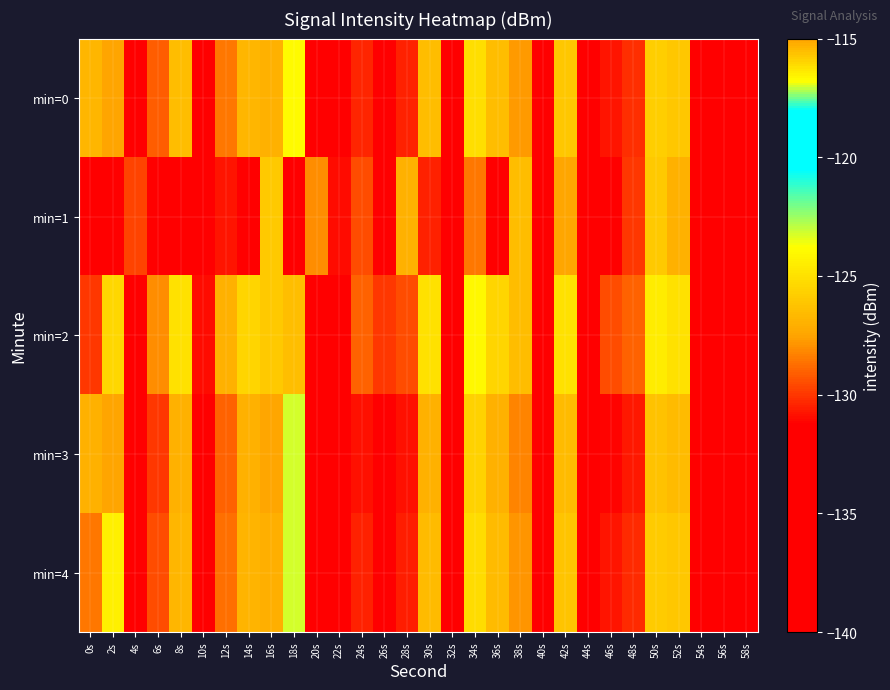

Reading right to left, what are all the values shown in this chart?

min=0: 58s=-133.2	56s=-134.0	54s=-135.3	52s=-126.0	50s=-125.8	48s=-130.2	46s=-130.7	44s=-138.7	42s=-126.1	40s=-139.2	38s=-127.7	36s=-126.5	34s=-125.1	32s=-135.1	30s=-126.5	28s=-130.5	26s=-131.4	24s=-130.4	22s=-135.2	20s=-135.0	18s=-116.8	16s=-127.0	14s=-126.8	12s=-128.5	10s=-132.6	8s=-126.5	6s=-129.1	4s=-138.1	2s=-115.0	0s=-126.8
min=1: 58s=-133.5	56s=-134.0	54s=-136.0	52s=-127.0	50s=-126.0	48s=-130.0	46s=-131.5	44s=-139.0	42s=-127.5	40s=-138.0	38s=-126.5	36s=-132.5	34s=-128.5	32s=-134.0	30s=-130.5	28s=-127.0	26s=-133.0	24s=-129.5	22s=-131.0	20s=-128.0	18s=-134.7	16s=-126.0	14s=-132.0	12s=-130.8	10s=-131.9	8s=-136.5	6s=-132.8	4s=-129.7	2s=-135.6	0s=-138.4
min=2: 58s=-132.0	56s=-132.0	54s=-134.0	52s=-125.0	50s=-124.5	48s=-129.0	46s=-129.5	44s=-137.5	42s=-125.0	40s=-138.0	38s=-126.5	36s=-125.5	34s=-124.0	32s=-134.0	30s=-125.0	28s=-129.5	26s=-130.0	24s=-129.0	22s=-134.0	20s=-133.0	18s=-115.5	16s=-126.0	14s=-125.5	12s=-127.0	10s=-131.0	8s=-125.0	6s=-128.0	4s=-137.0	2s=-116.0	0s=-130.0
min=3: 58s=-133.7	56s=-134.5	54s=-135.8	52s=-126.6	50s=-126.3	48s=-130.7	46s=-131.2	44s=-139.2	42s=-126.6	40s=-139.7	38s=-128.2	36s=-127.0	34s=-125.6	32s=-135.7	30s=-127.0	28s=-130.9	26s=-131.9	24s=-130.9	22s=-135.7	20s=-135.5	18s=-117.0	16s=-127.5	14s=-127.0	12s=-129.0	10s=-133.0	8s=-127.0	6s=-130.0	4s=-139.0	2s=-114.0	0s=-127.0
min=4: 58s=-133.3	56s=-134.0	54s=-135.3	52s=-126.1	50s=-125.9	48s=-130.3	46s=-130.8	44s=-138.8	42s=-126.2	40s=-139.3	38s=-127.8	36s=-126.6	34s=-125.2	32s=-135.2	30s=-126.6	28s=-130.6	26s=-131.5	24s=-130.5	22s=-135.2	20s=-135.0	18s=-117.0	16s=-127.1	14s=-126.9	12s=-128.7	10s=-132.8	8s=-126.8	6s=-129.5	4s=-138.5	2s=-116.5	0s=-128.5